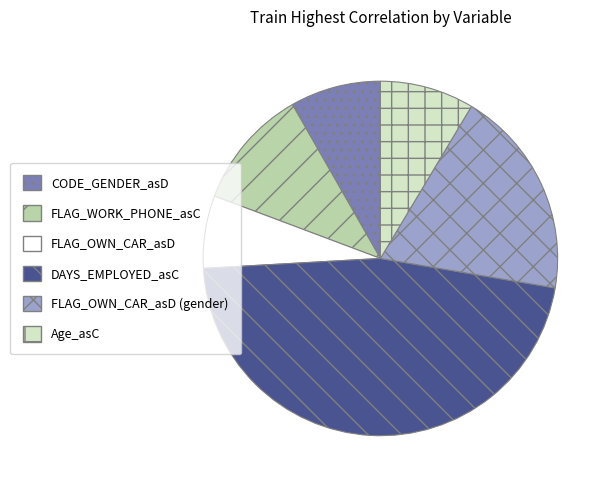

How many segments does this pie chart have?

6